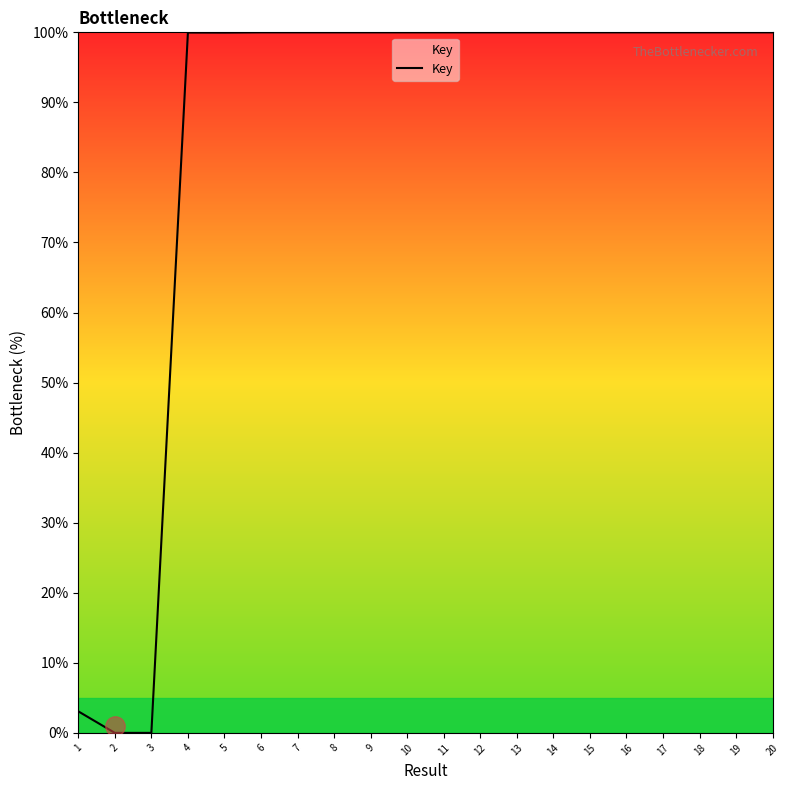

What is the greatest value displayed?

100.0